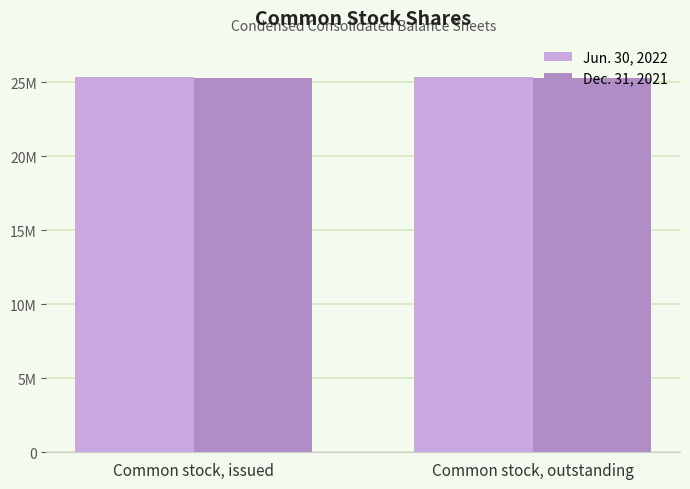

What are all the series names shown in the legend?

Jun. 30, 2022, Dec. 31, 2021